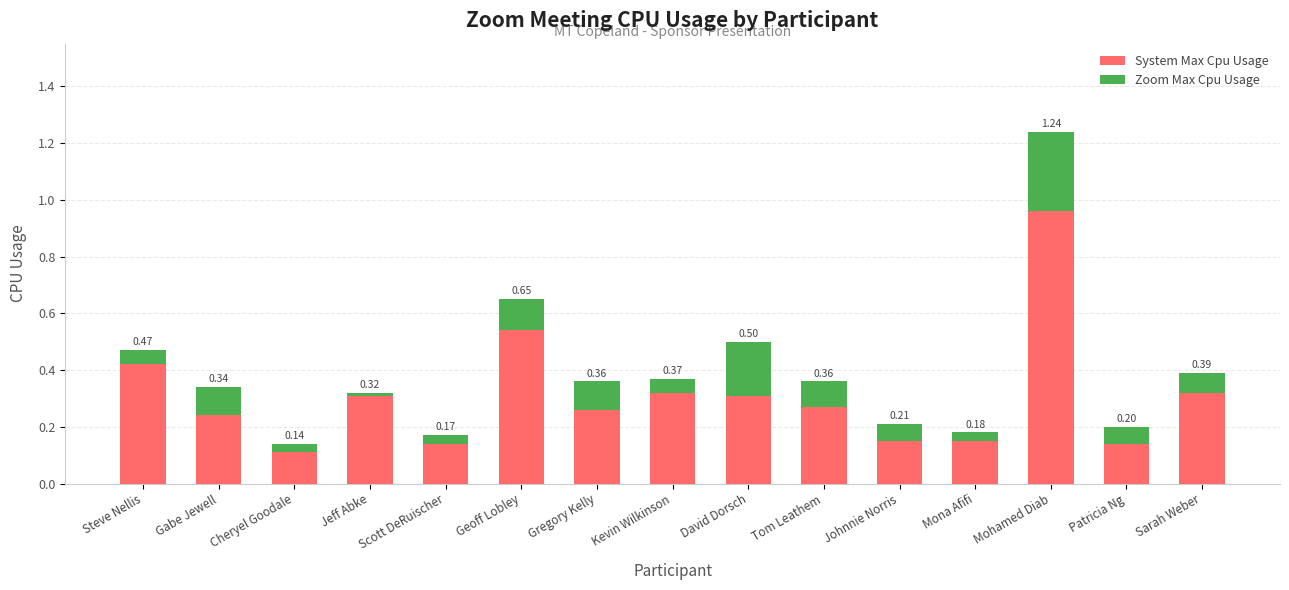

How many data points does each series have?

15